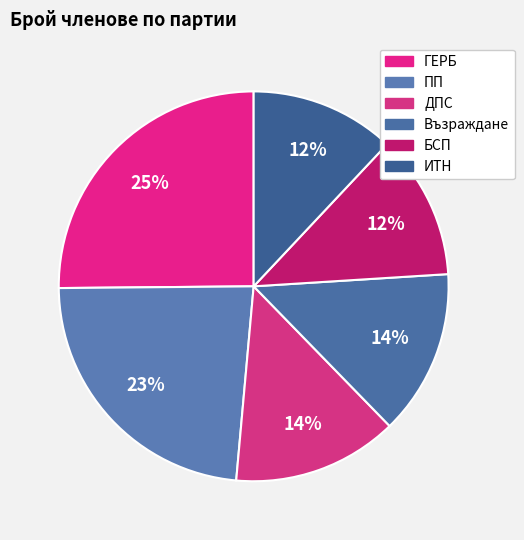

Rank the categories by value from lowest to highest.

БСП, ИТН, ДПС, Възраждане, ПП, ГЕРБ